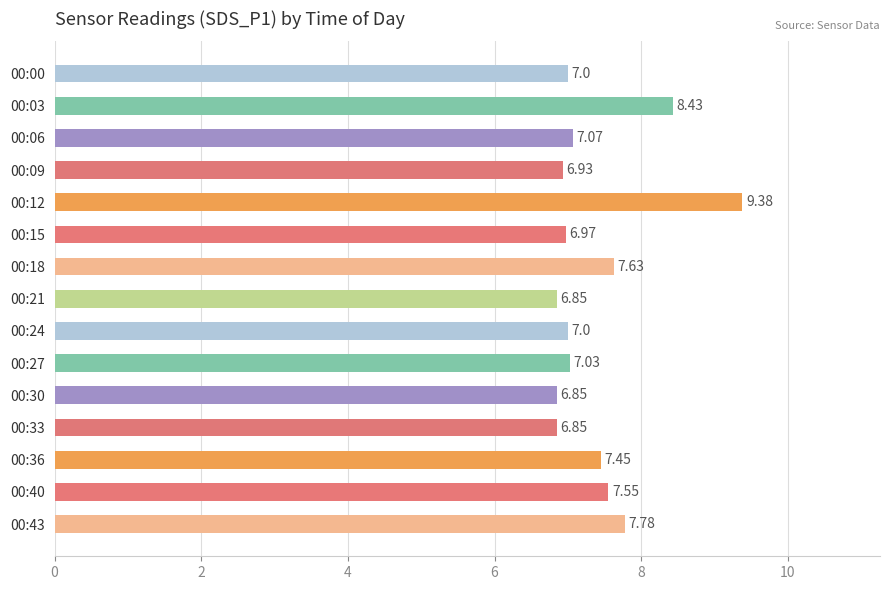

Count the number of data series in this chart.

1